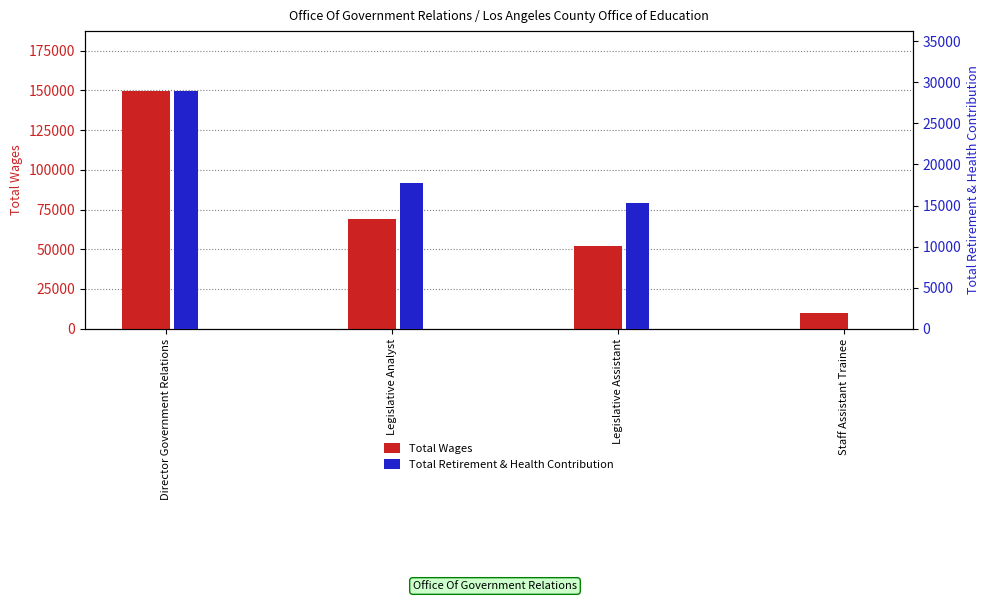

True or false: Total Retirement & Health Contribution has a value of 0 at Staff Assistant Trainee.

True